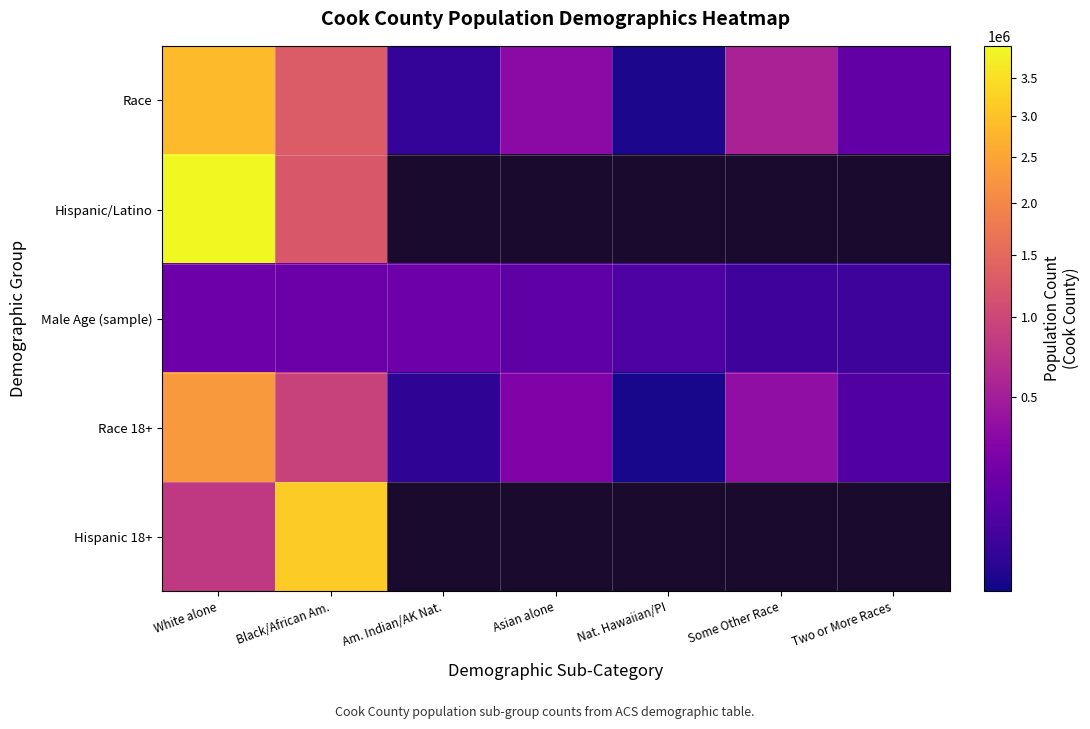

Rank the series at White alone from highest to lowest value.

Hispanic/Latino, Race, Race 18+, Hispanic 18+, Male Age (sample)